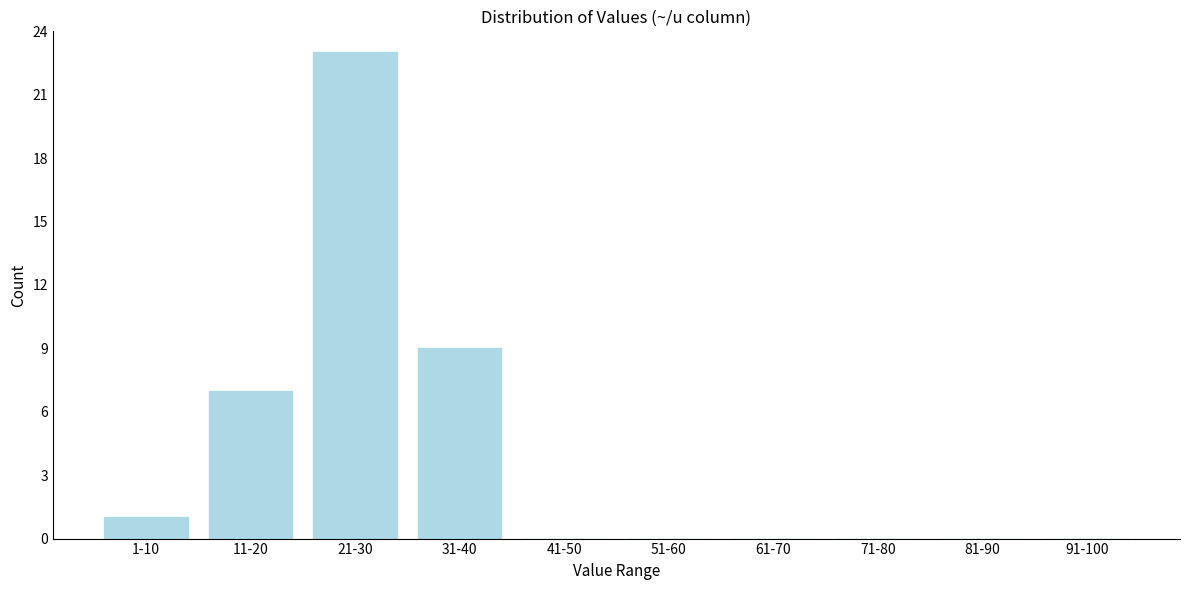

Reading left to right, what are all the values shown in this chart?

1-10=1	11-20=7	21-30=23	31-40=9	41-50=0	51-60=0	61-70=0	71-80=0	81-90=0	91-100=0